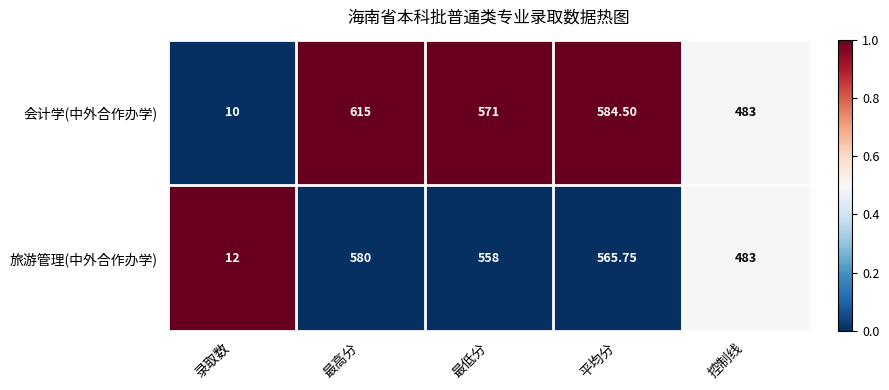

At which category is the sum across all series the highest?

最高分